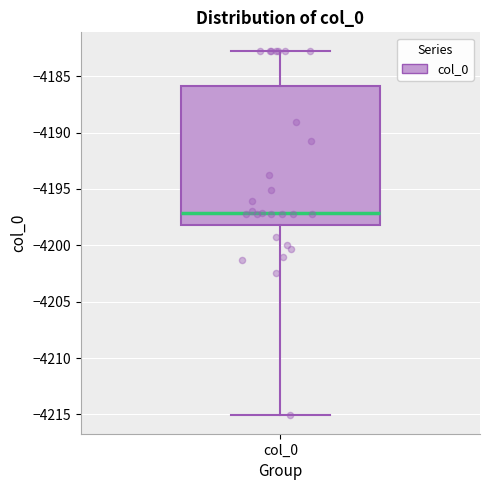

Transcribe this box plot: give where the median line is, the range the box spans, and where the two whiskers end, as read against the y-axis. The values are not printed on the chart, so give them approximately, as read against the axis.

median -4197.0, box -4198.0 to -4186.0, whiskers -4215.0 to -4182.5